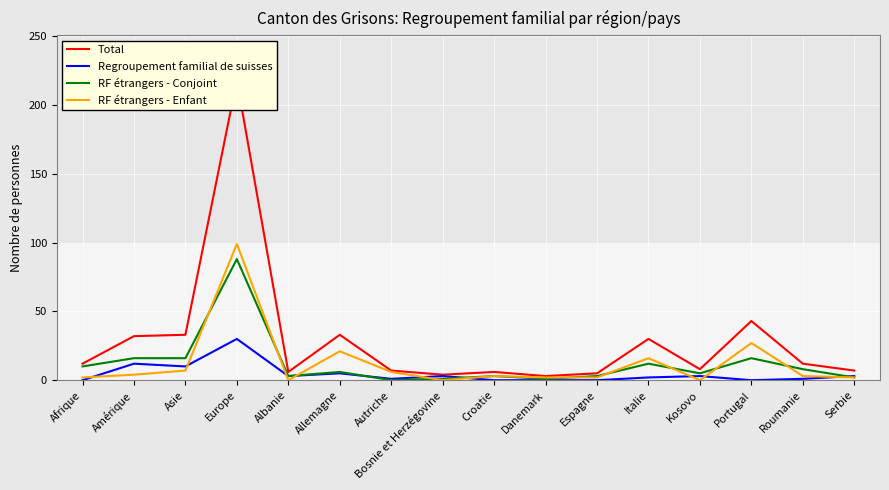

At Asie, list the series in order from smallest to largest.

RF étrangers - Enfant, Regroupement familial de suisses, RF étrangers - Conjoint, Total